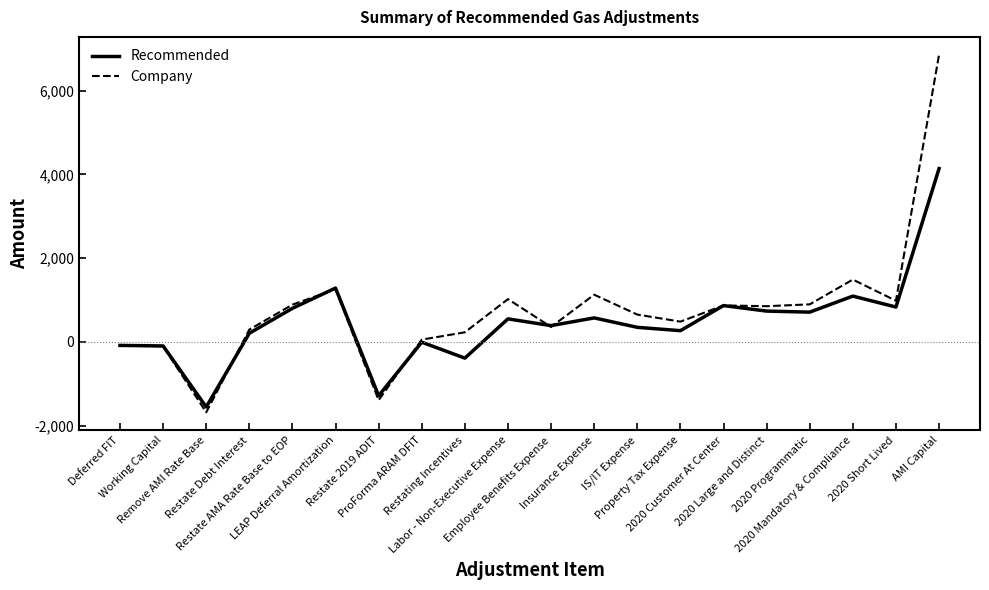

What is the sum of the Recommended values at Property Tax Expense and 2020 Large and Distinct?

1004